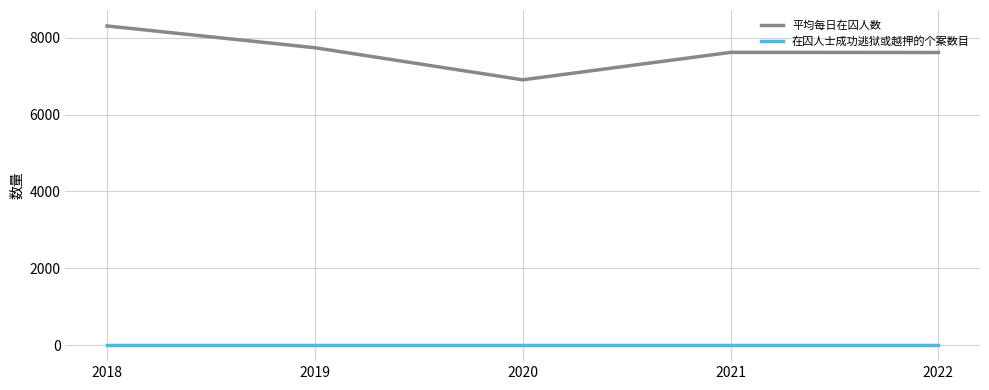

List the series in order of their peak value, lowest first.

在囚人士成功逃狱或越押的个案数目, 平均每日在囚人数